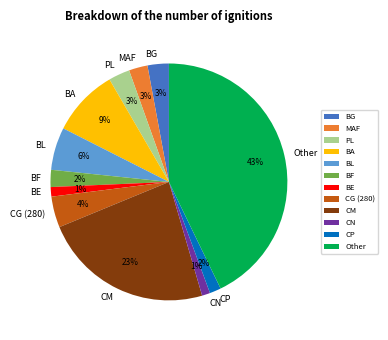

Which category has the biggest portion of the pie?

Other